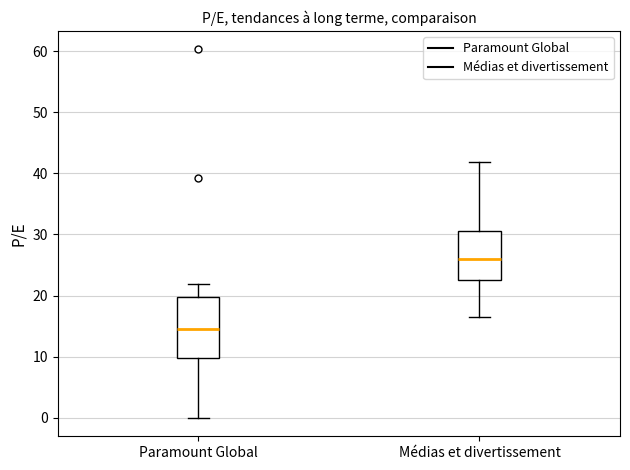

Comparing the boxes themselves (not the whiskers), which one is the tallest?

Paramount Global